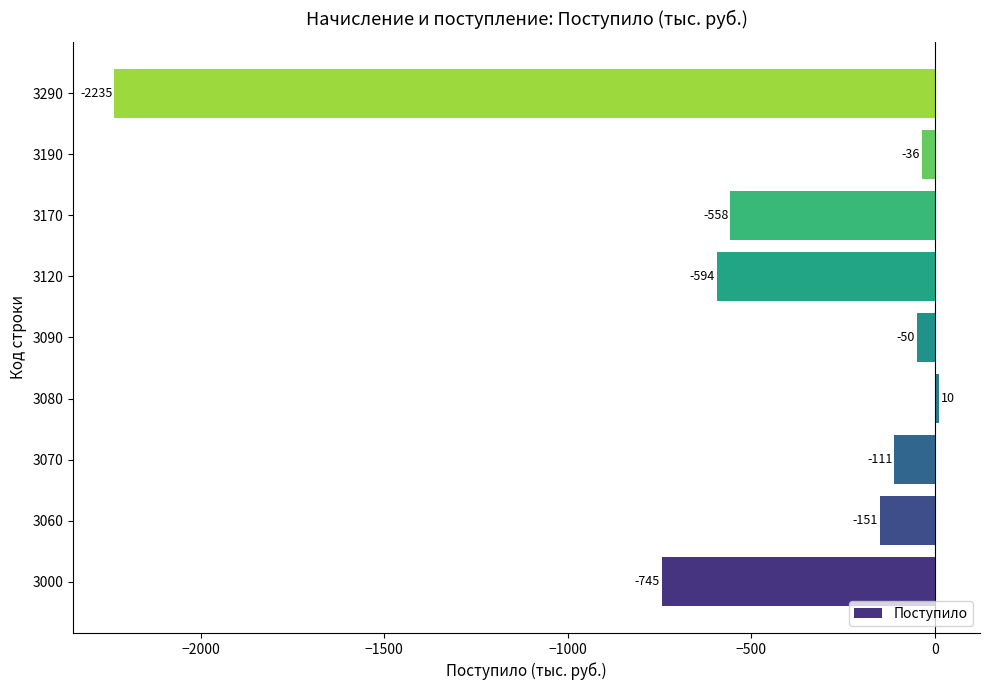

What is the smallest value displayed?

-2235